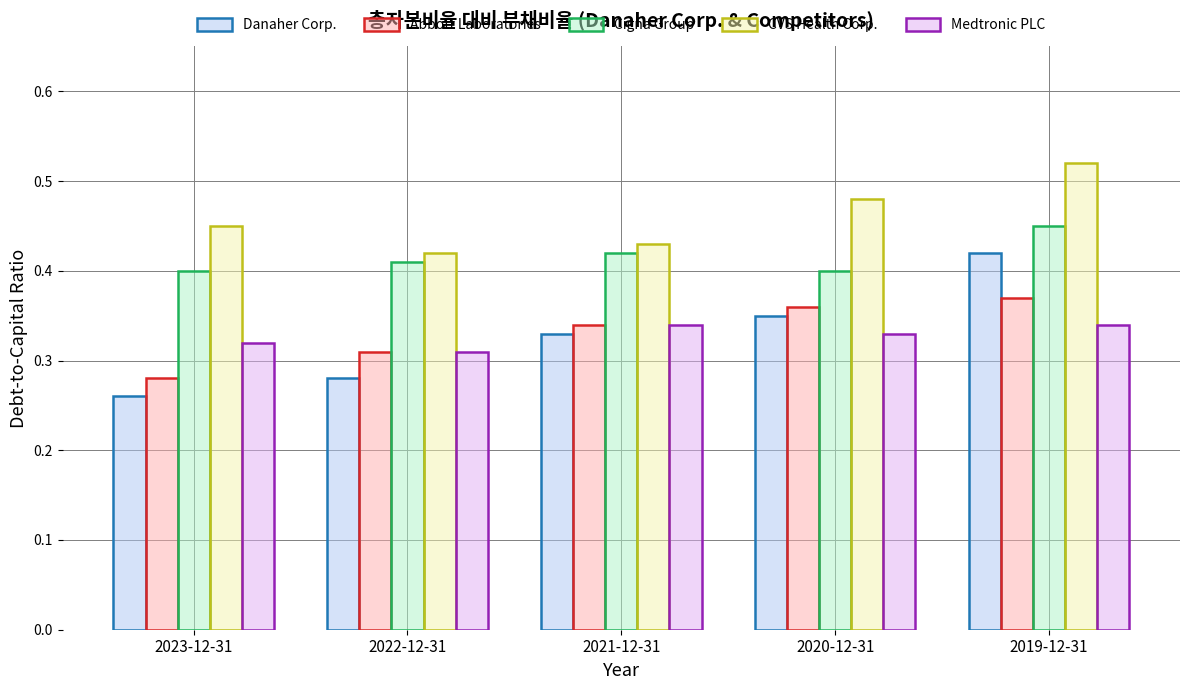

The CVS Health Corp. series shows 0.1 at 2023-12-31. True or false?

False